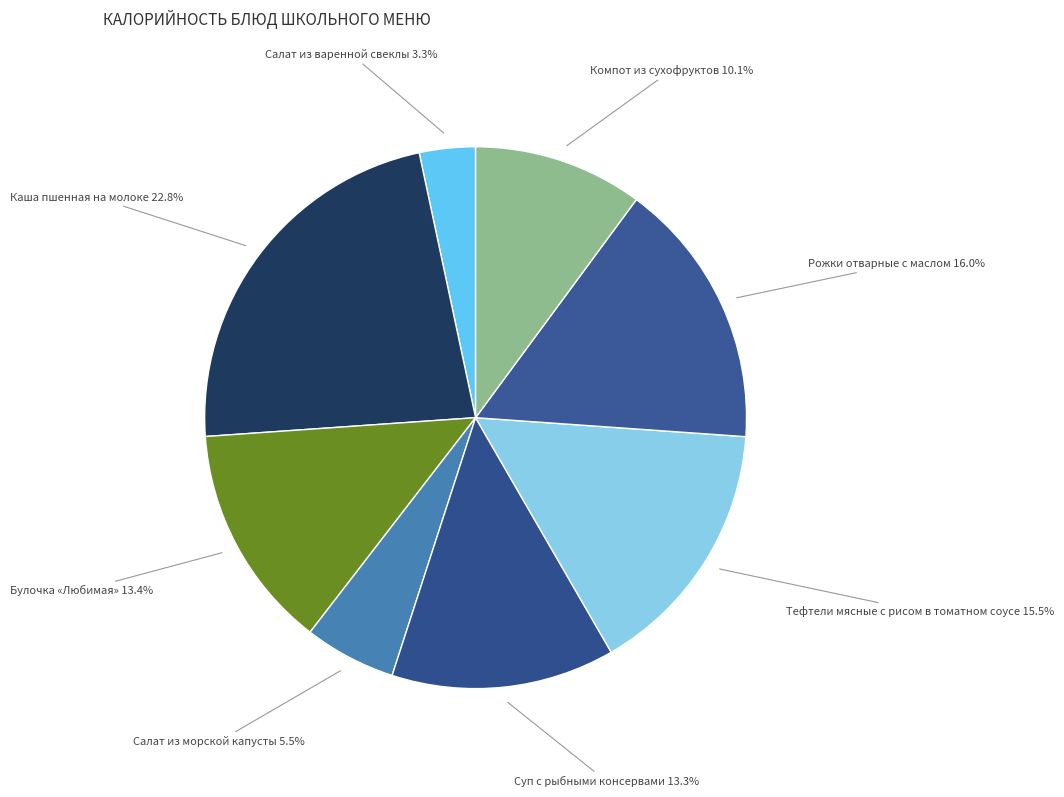

How many slices are in this pie chart?

8